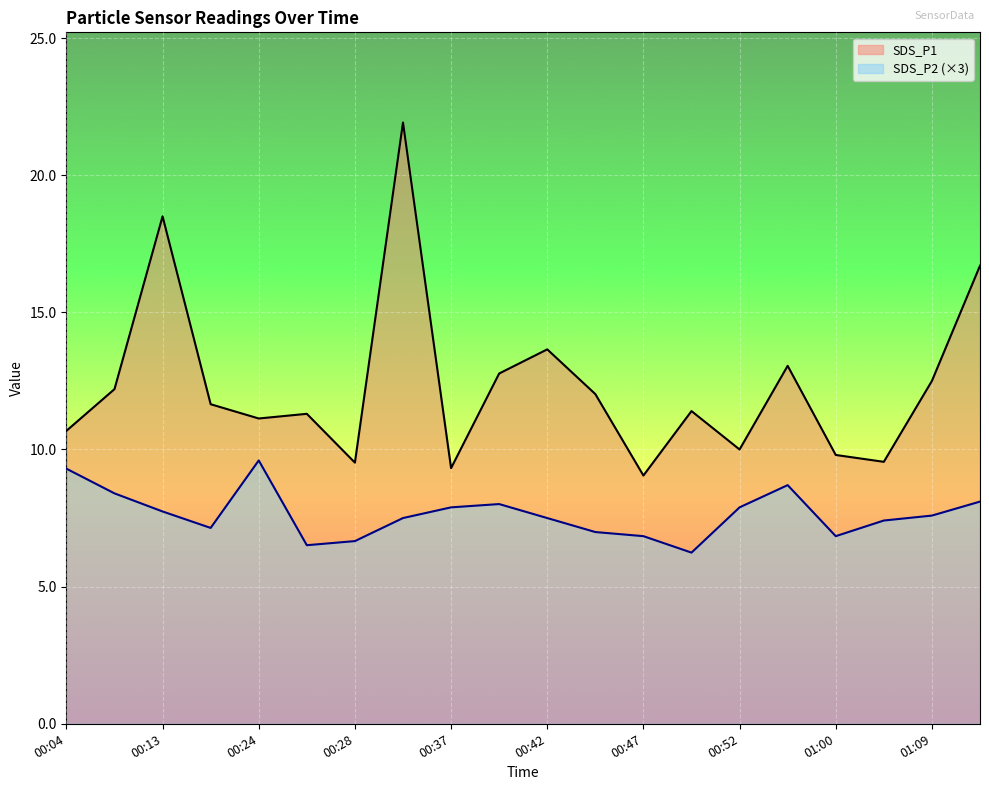

What is the spread (max minus min) of values at 00:18?

4.5